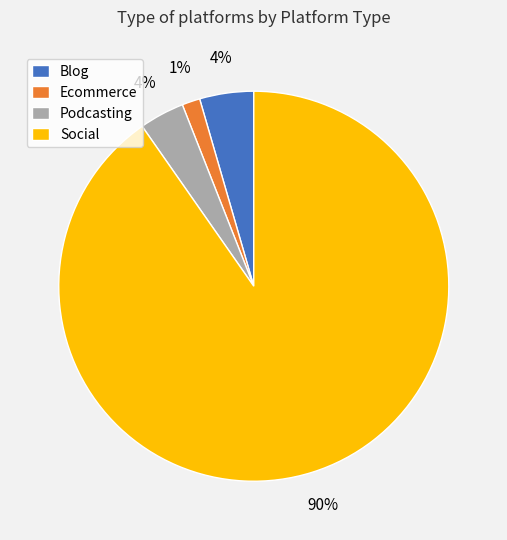

To the nearest percent, what is the combined percentage of Blog and Podcasting?

8%